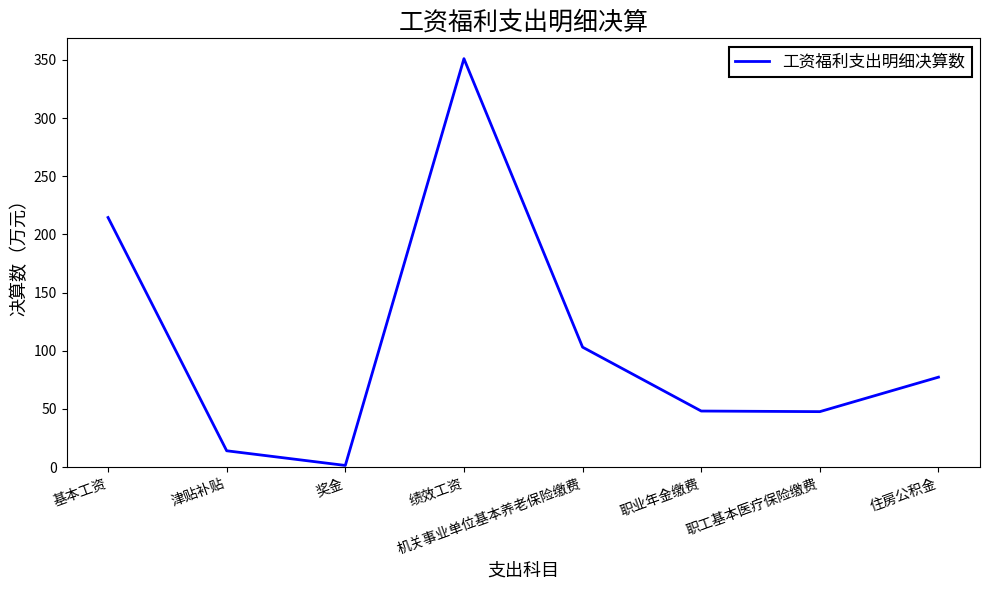

Where does the data first go above 77?

基本工资